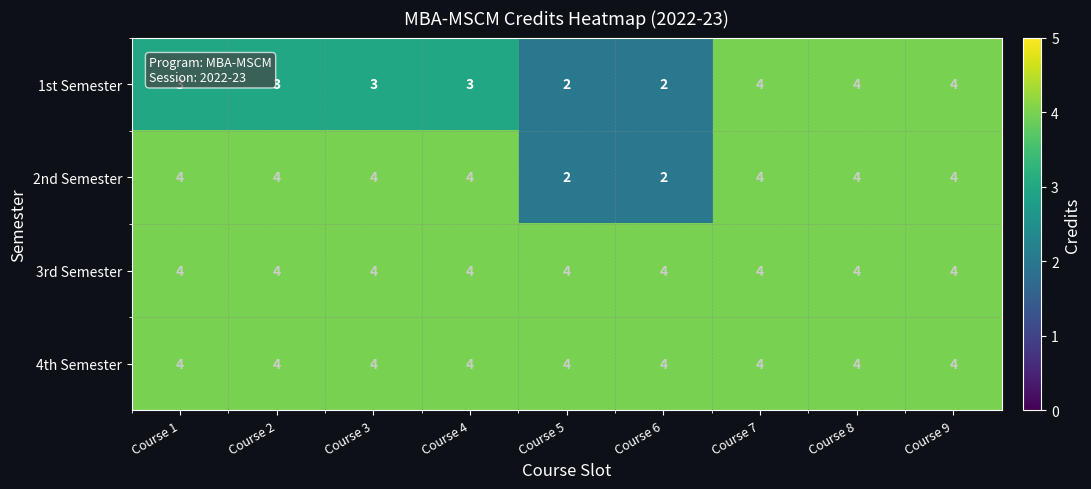

Between Course 3 and Course 7, which series saw the biggest shift?

1st Semester